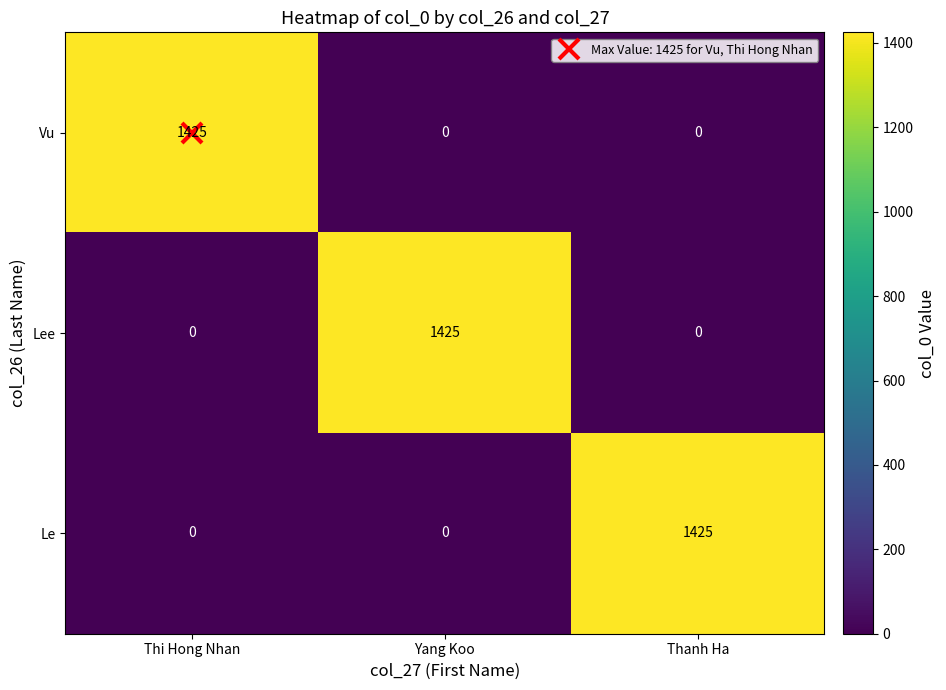

True or false: Lee has a value of 0 at Thi Hong Nhan.

True